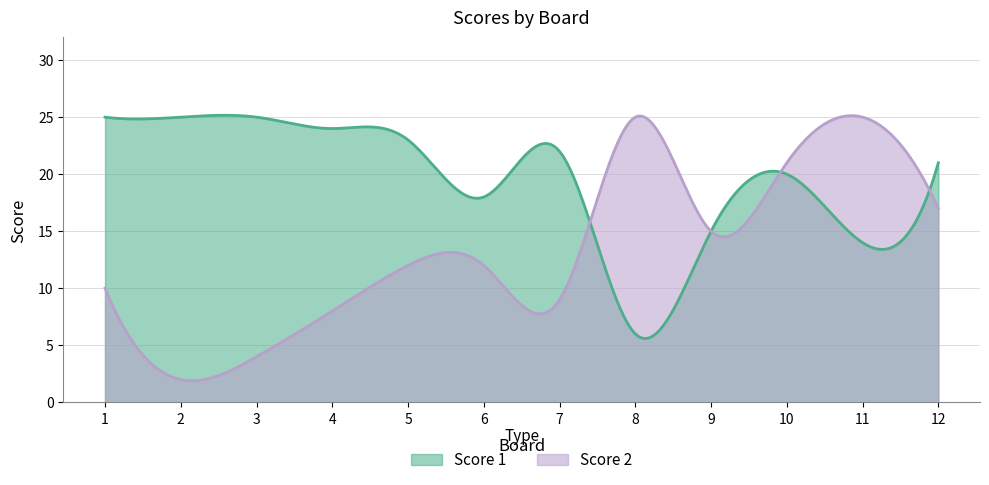

What is the sum of all Score 1 values?

5812.9